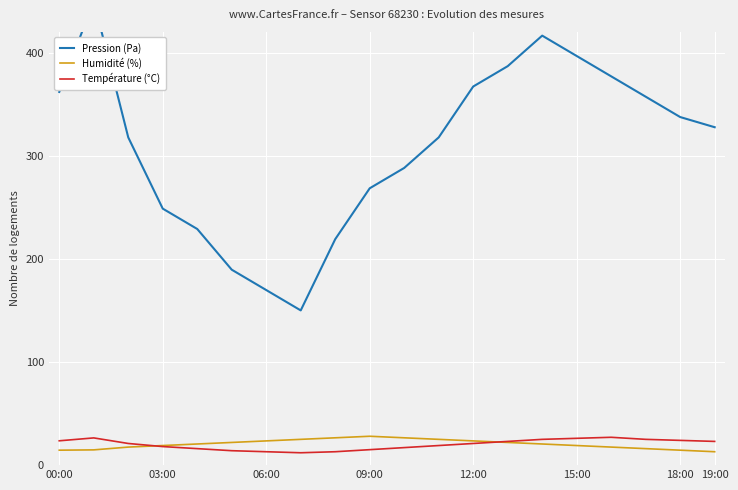

What is the lowest value of the Humidité (%) series?

13.0